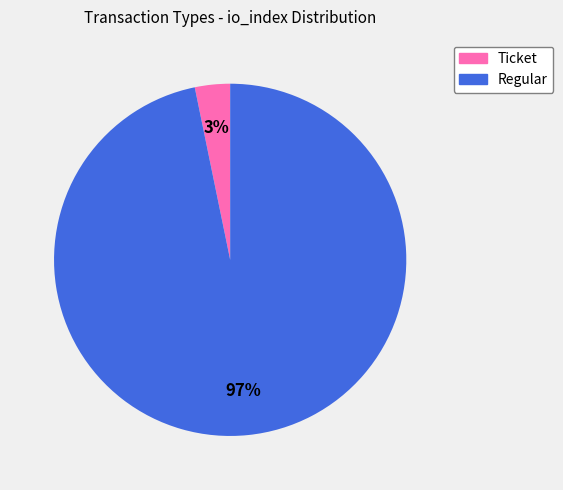

True or false: Ticket accounts for 3% of the total.

True